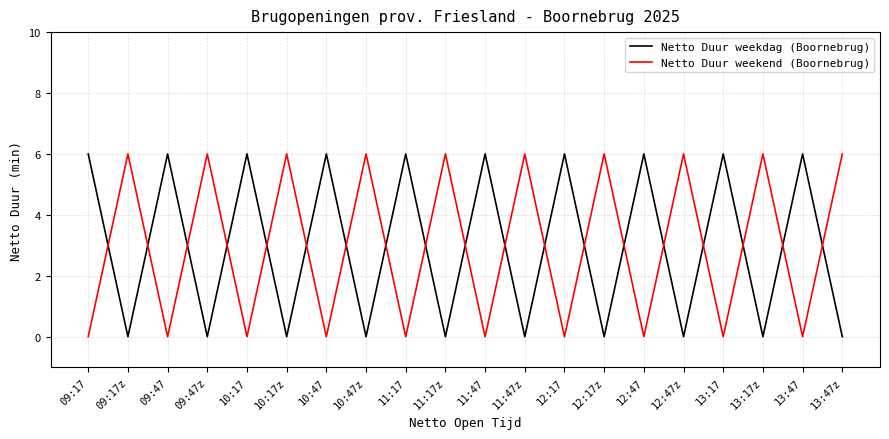

What are all the series names shown in the legend?

Netto Duur weekdag (Boornebrug), Netto Duur weekend (Boornebrug)